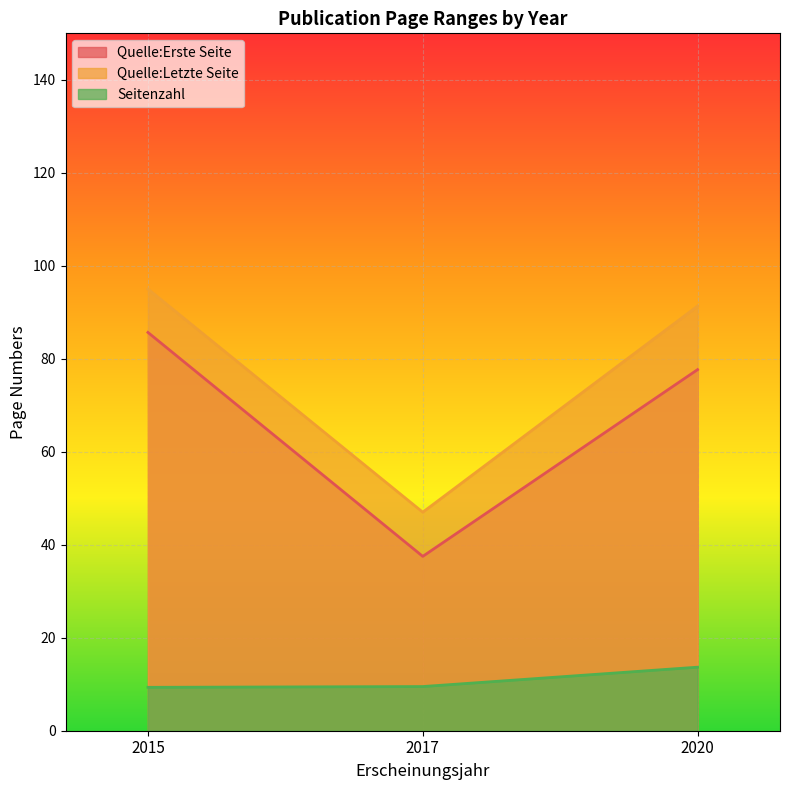

At which category does Quelle:Erste Seite reach its first local valley?

2017